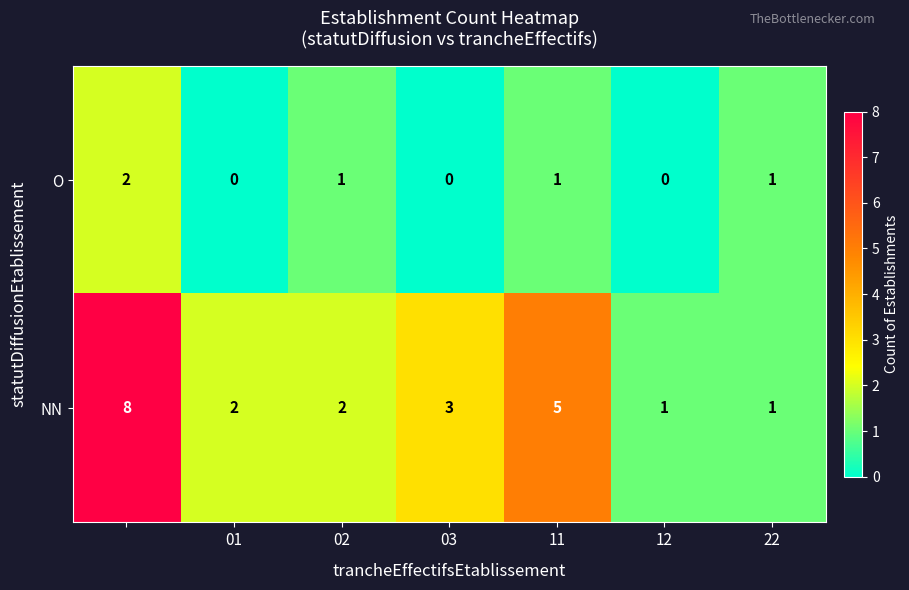

How many NN values are between 1 and 5?

6